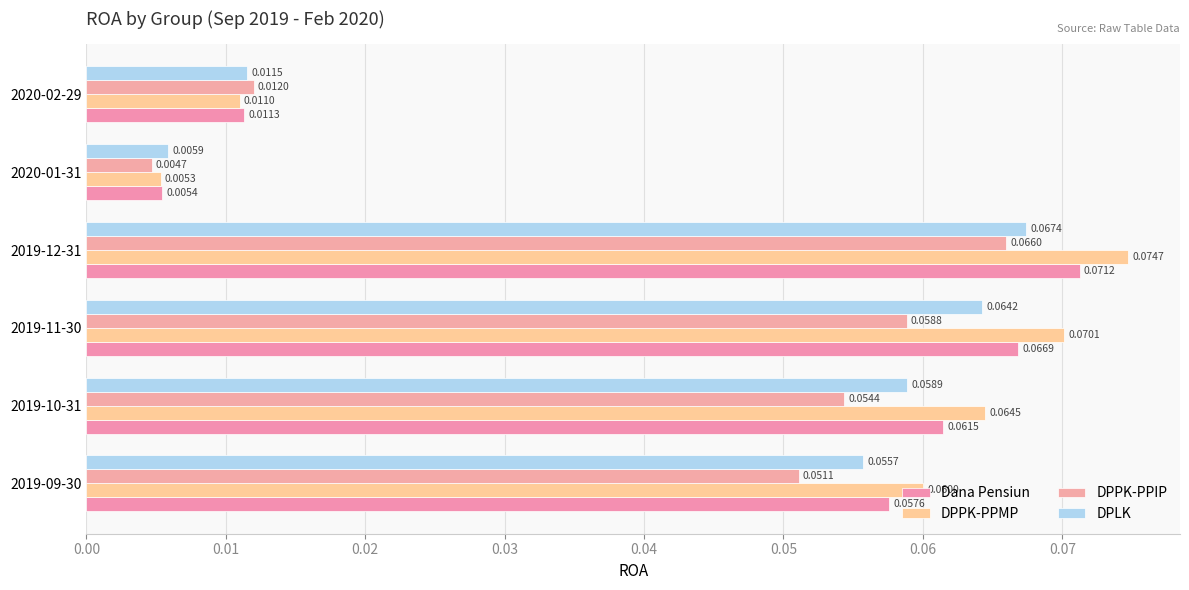

Which series has the largest range (max minus min)?

DPPK-PPMP